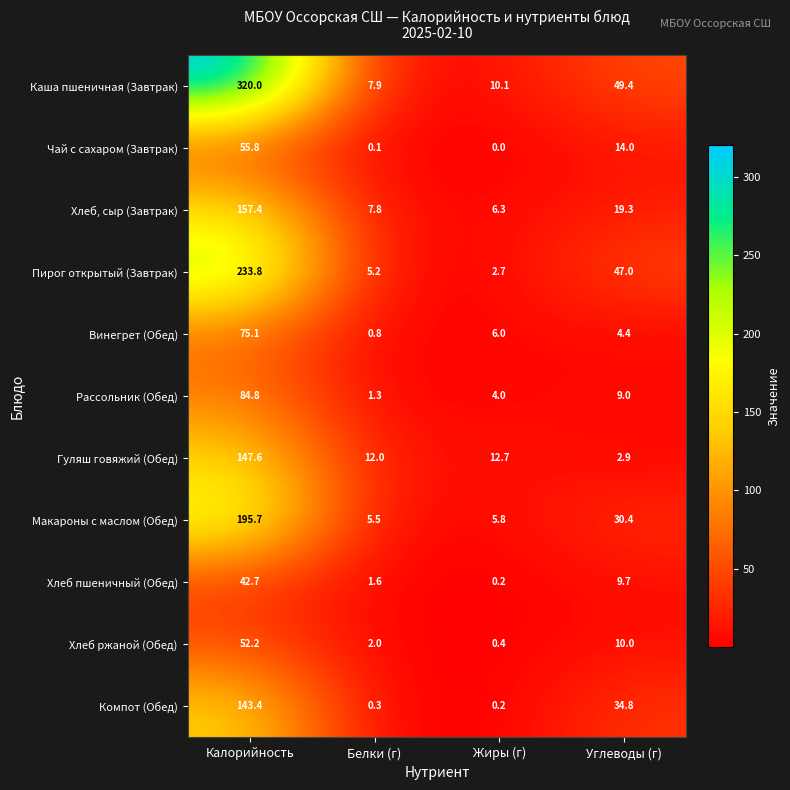

Is it true that Винегрет (Обед) equals 10.2 at Жиры (г)?

False